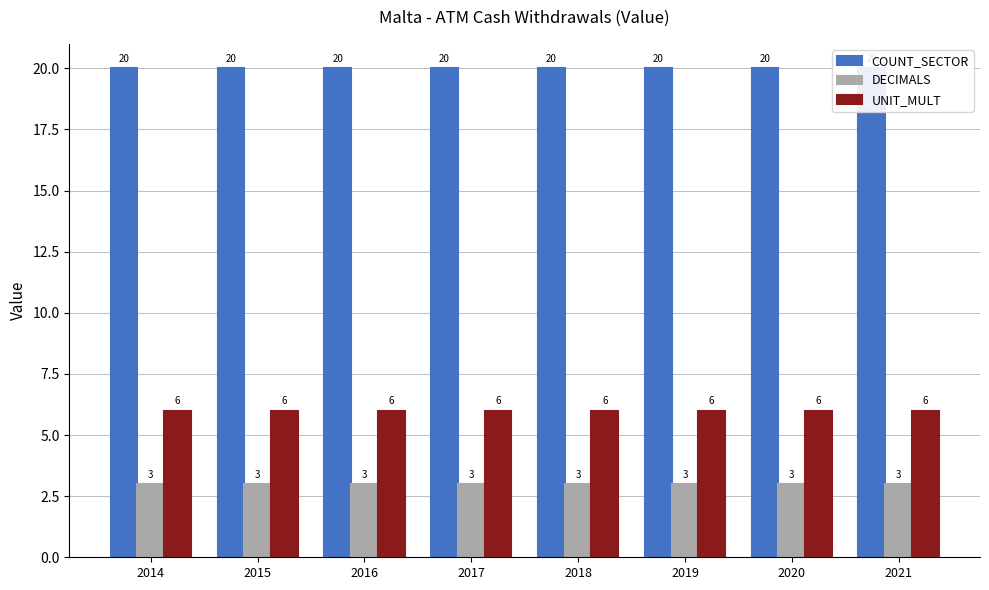

What is the minimum value shown in the chart?

3